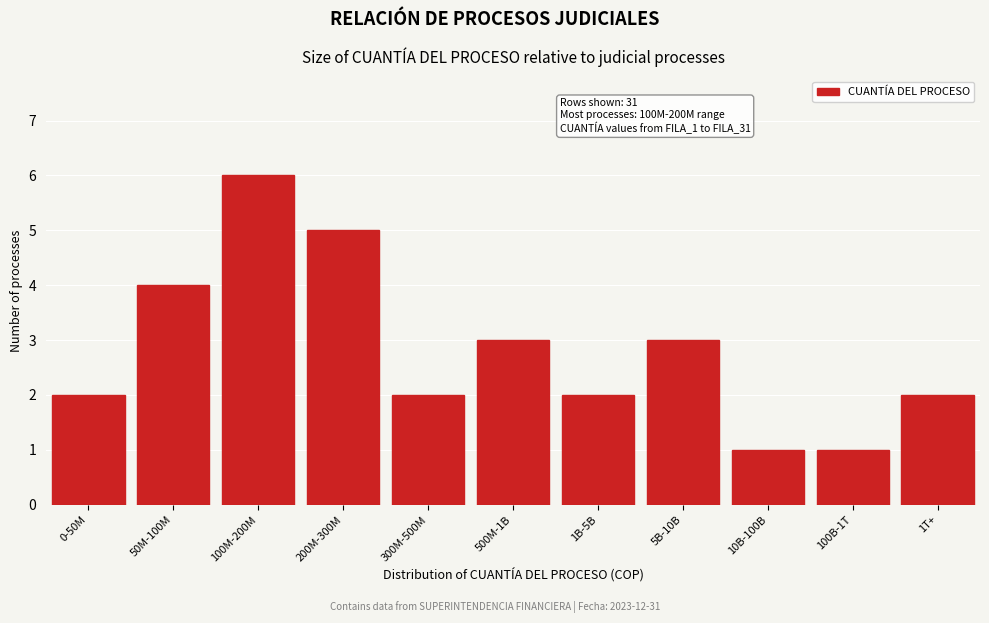

Reading right to left, transcribe all the data shown in this chart.

1T+=2	100B-1T=1	10B-100B=1	5B-10B=3	1B-5B=2	500M-1B=3	300M-500M=2	200M-300M=5	100M-200M=6	50M-100M=4	0-50M=2